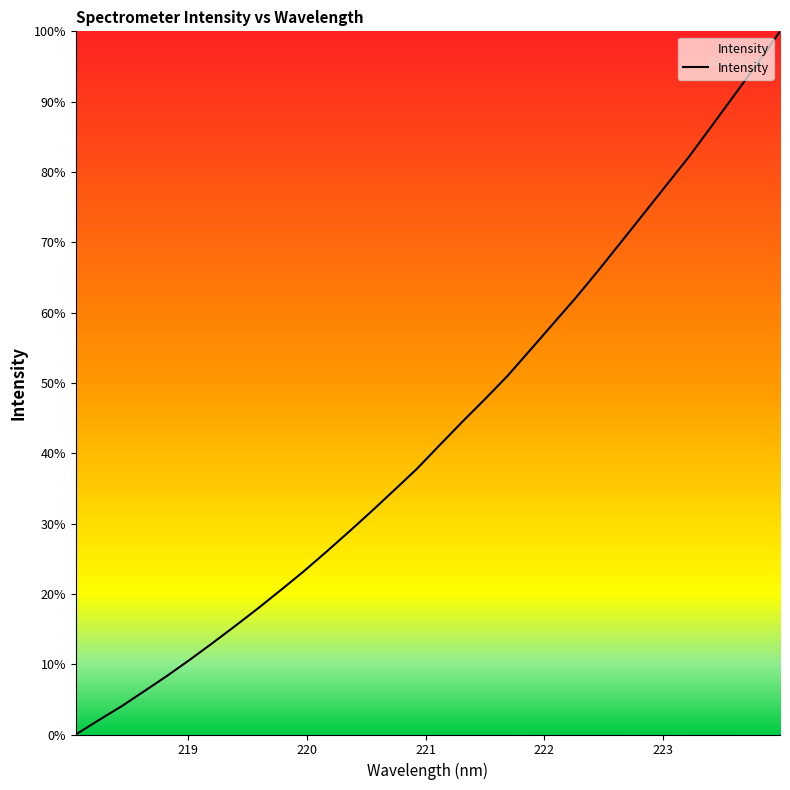

What is the difference between the second highest and second lowest values?

93.4